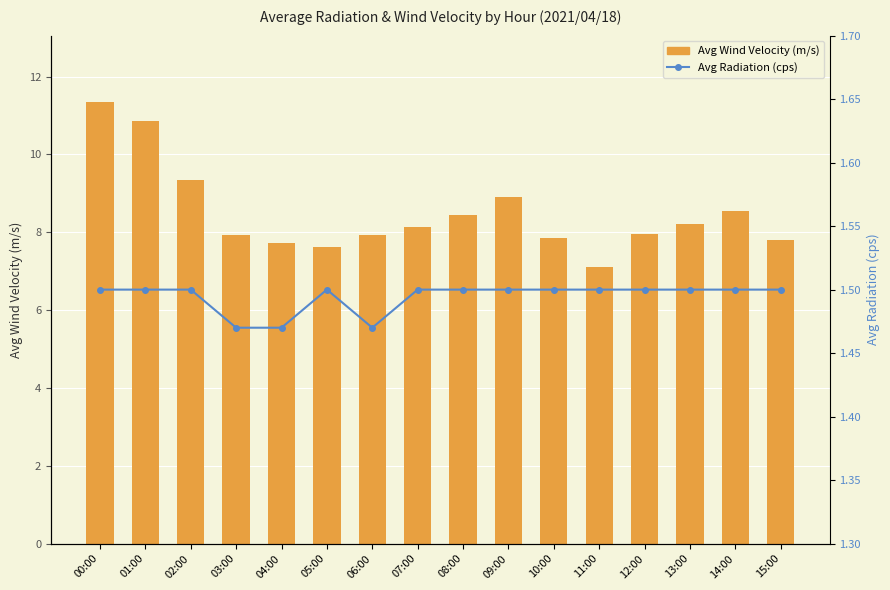

What is the spread (max minus min) of values at 10:00?

6.3